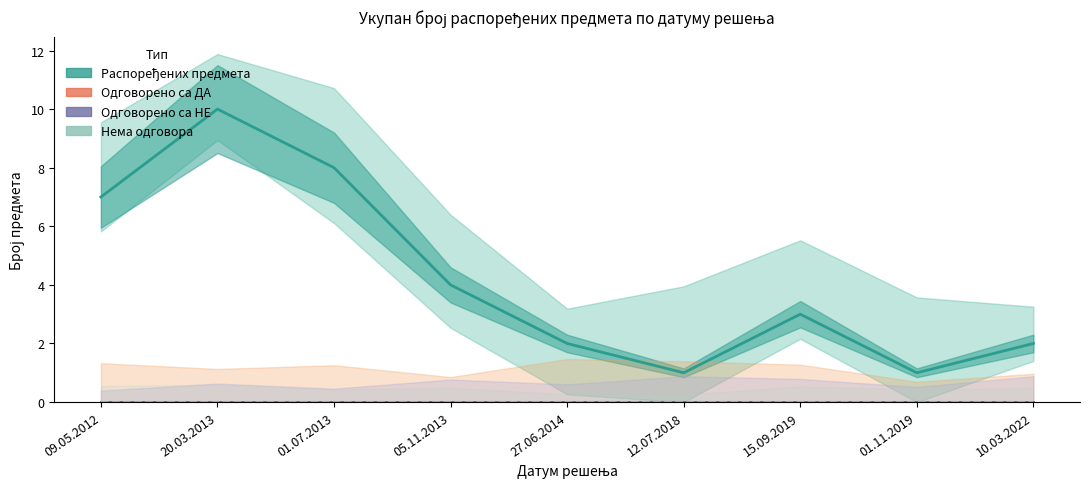

True or false: Нема одговора has more than 1 points higher than both neighbors.

False